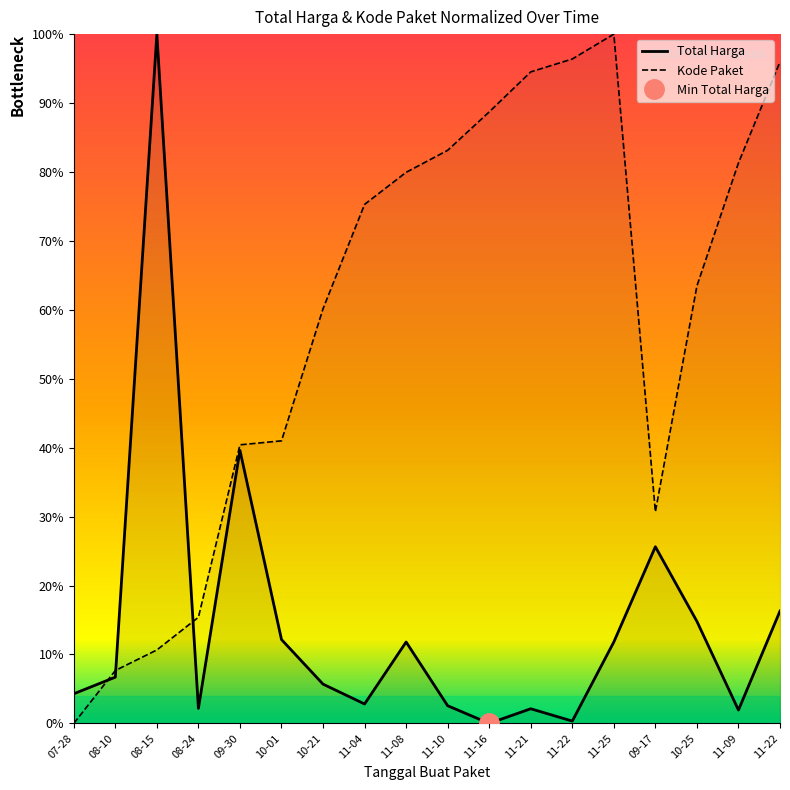

What is the sum of the Total Harga values at 11-21 and 08-24?

4.3